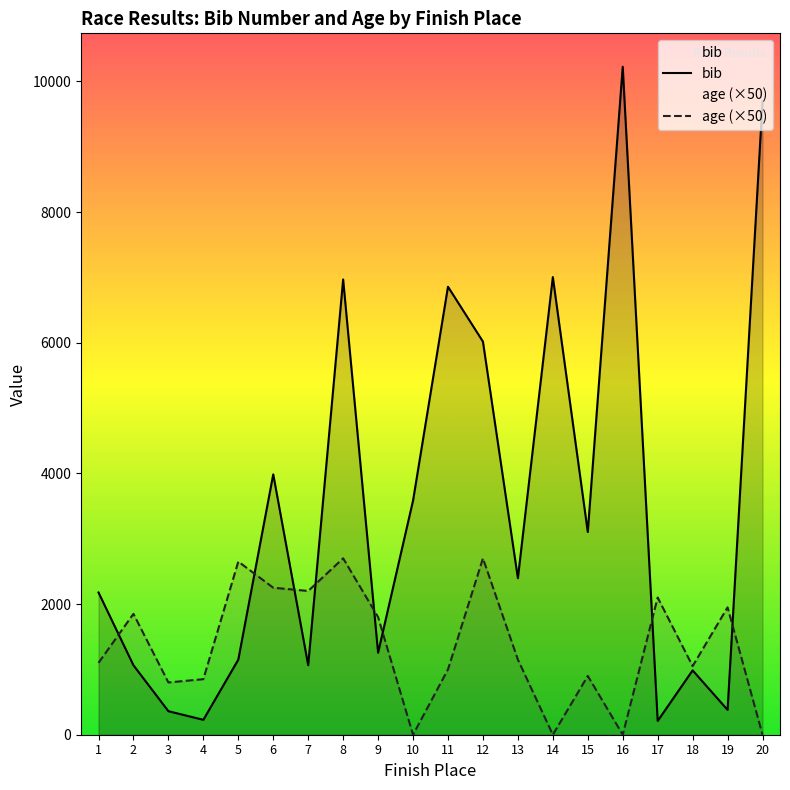

How many interior local valleys does the bib series have?

7